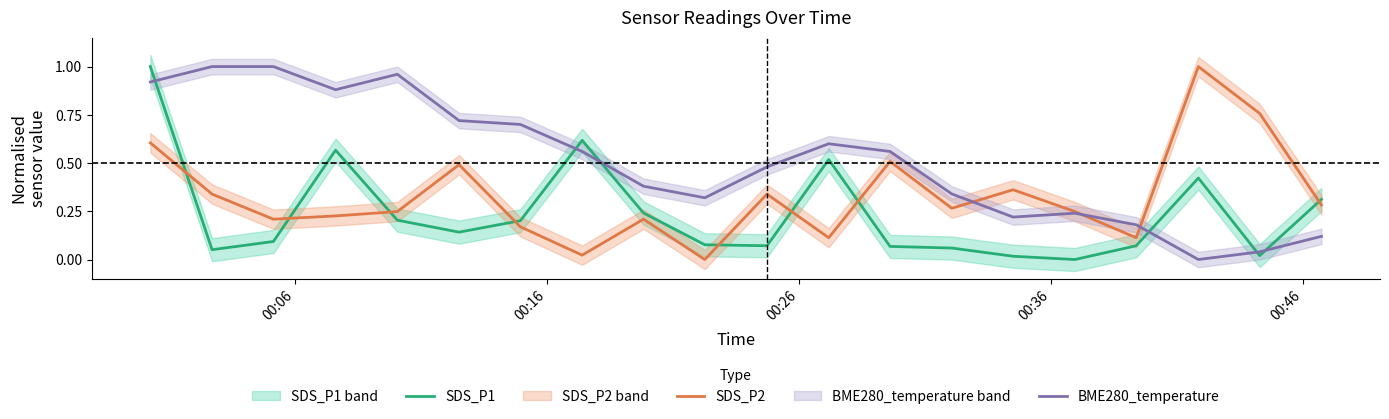

Which series ends up on top after the final intersection of SDS_P1 and SDS_P2?

SDS_P1